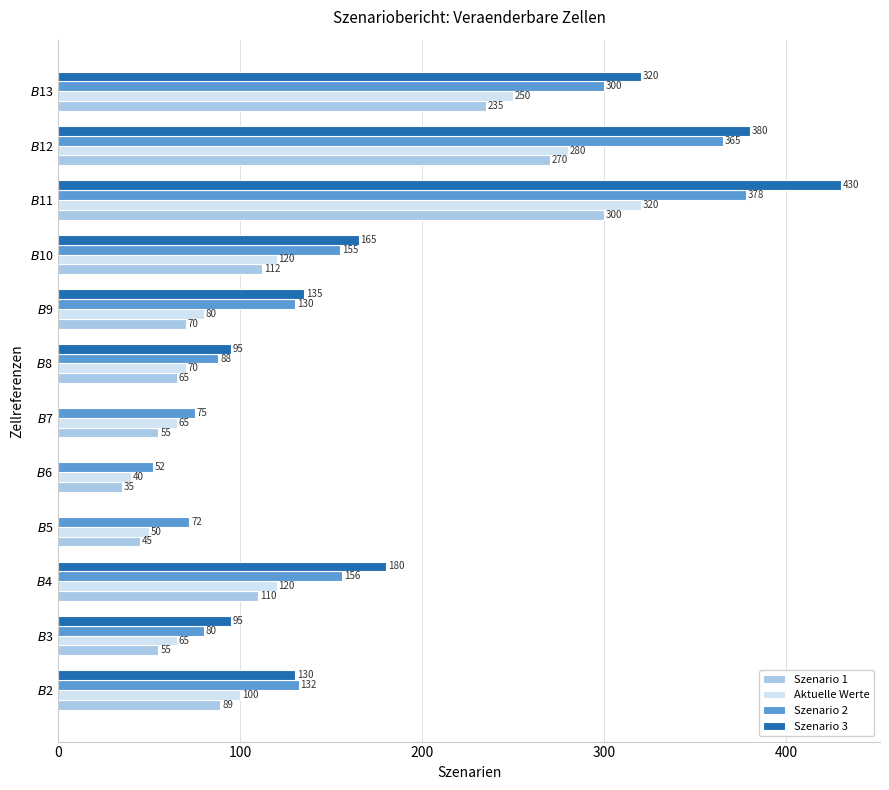

What are all the series names shown in the legend?

Szenario 1, Aktuelle Werte, Szenario 2, Szenario 3